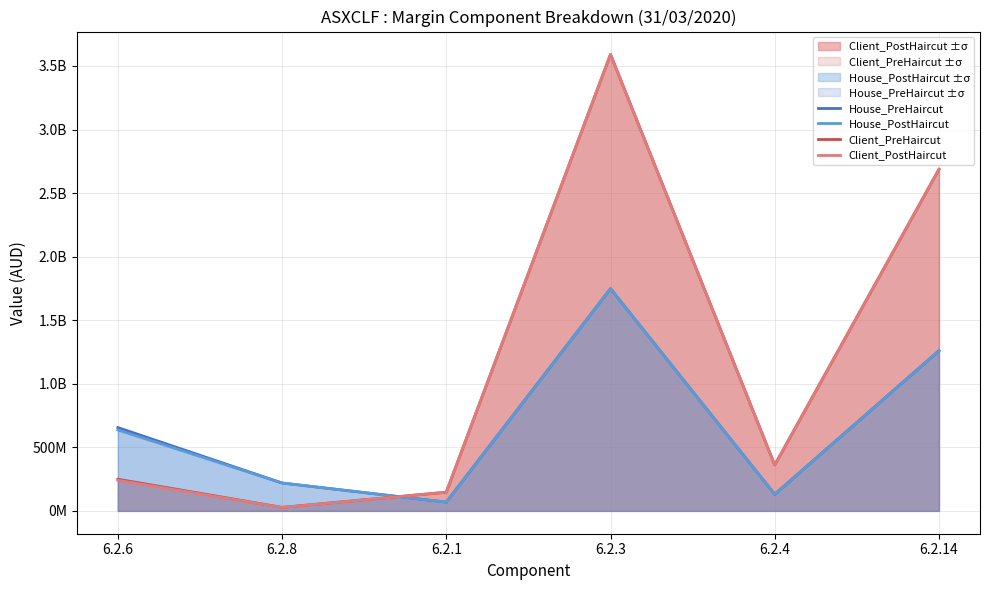

At how many categories does at least one series exceed 991393908?

2